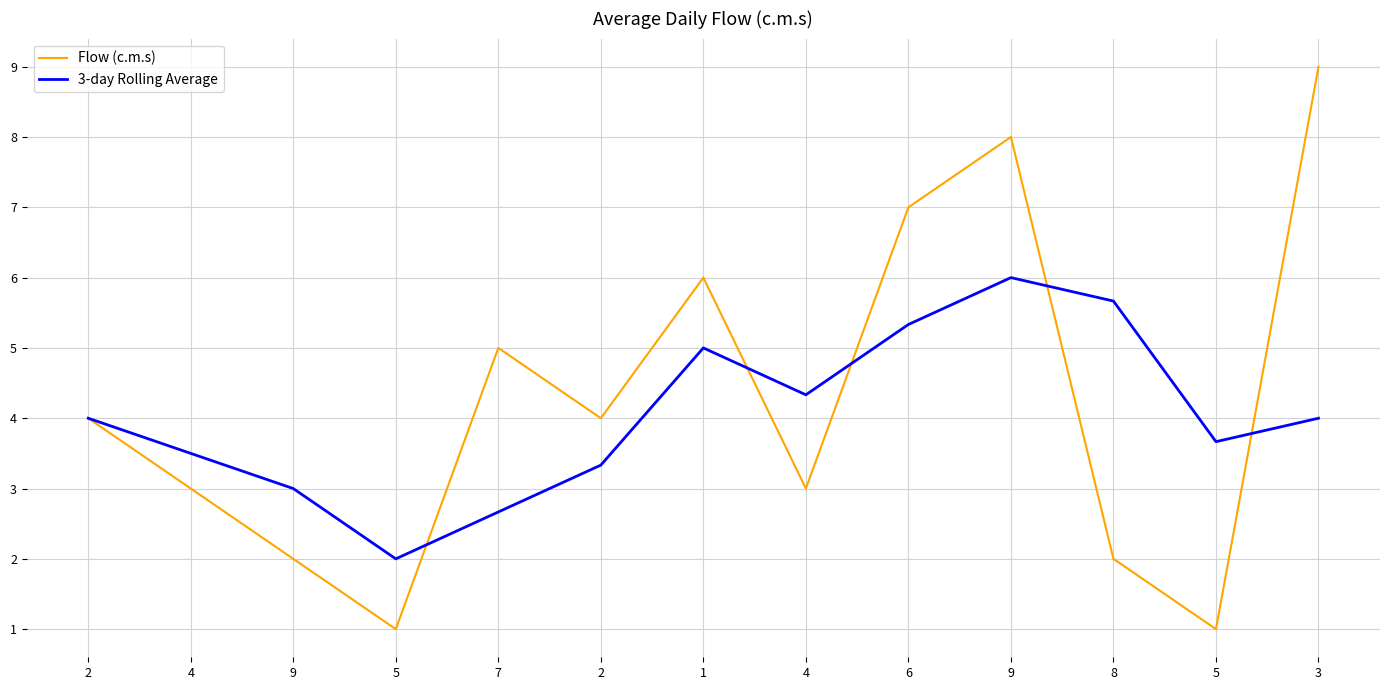

Is this an area chart (filled region under the line)?

No